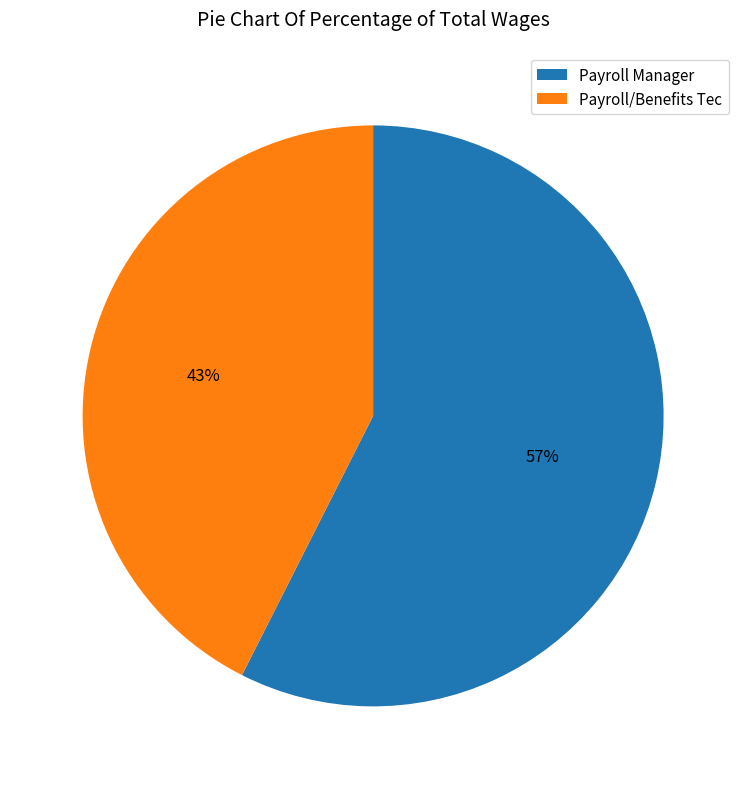

Is Payroll Manager the majority of the pie?

Yes